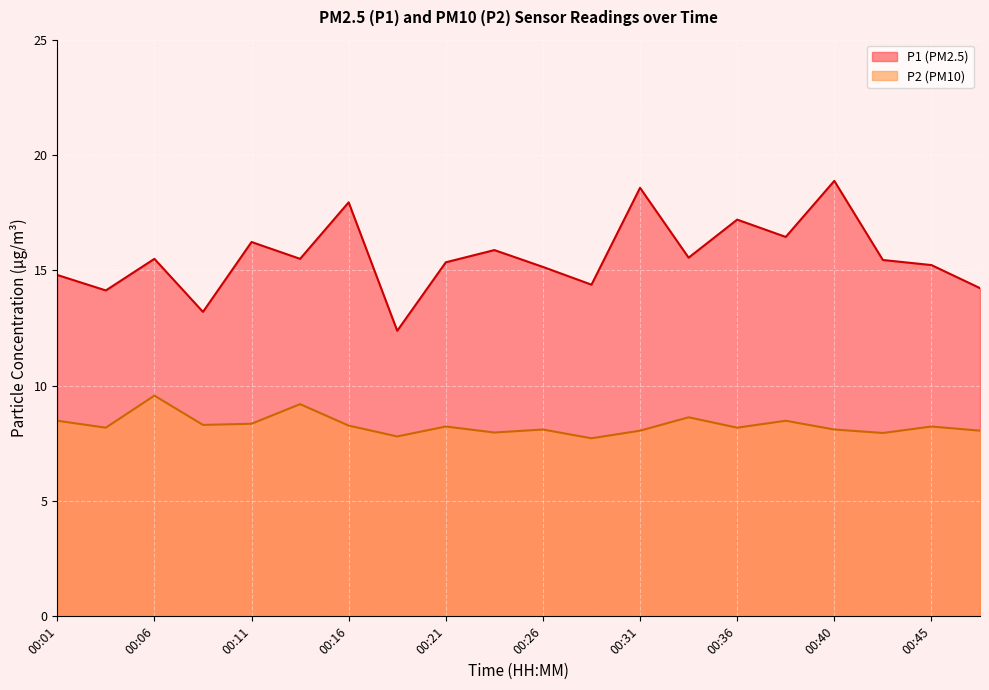

Is the value of P1 at 00:48 greater than the value of P2 at 00:26?

Yes